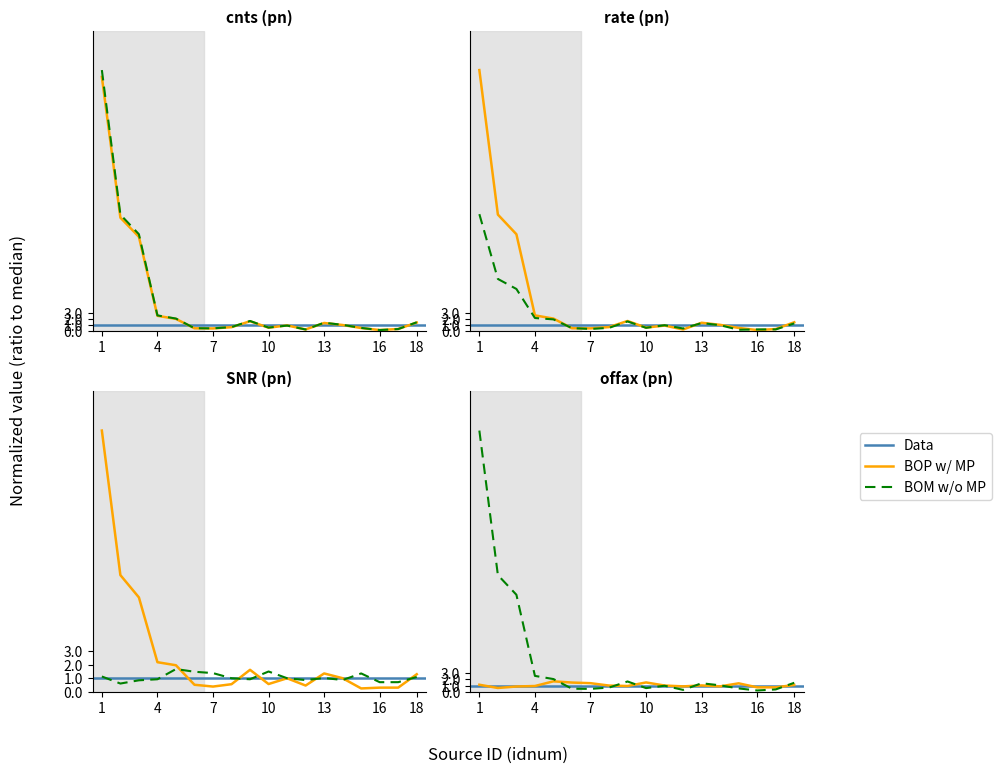

Which has a higher value, 18 or 17?

18